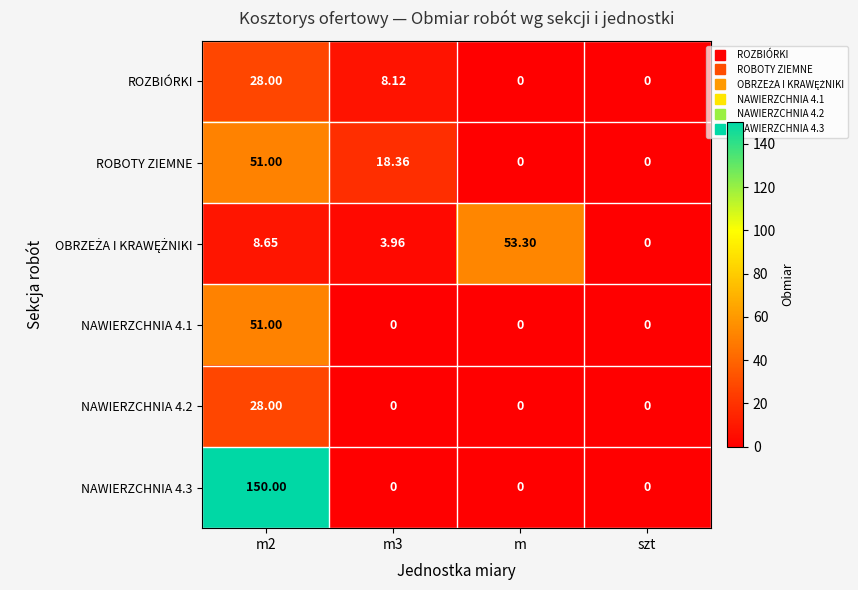

At which category is the sum across all series the highest?

m2